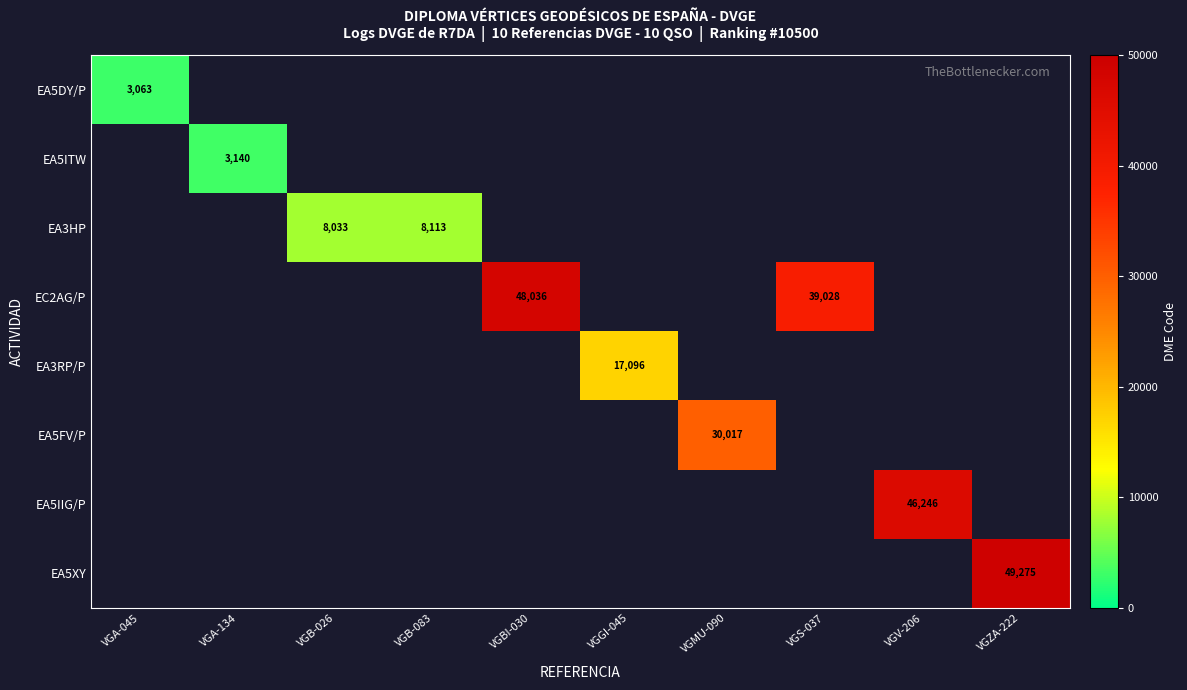

Count the number of categories in the chart.

10